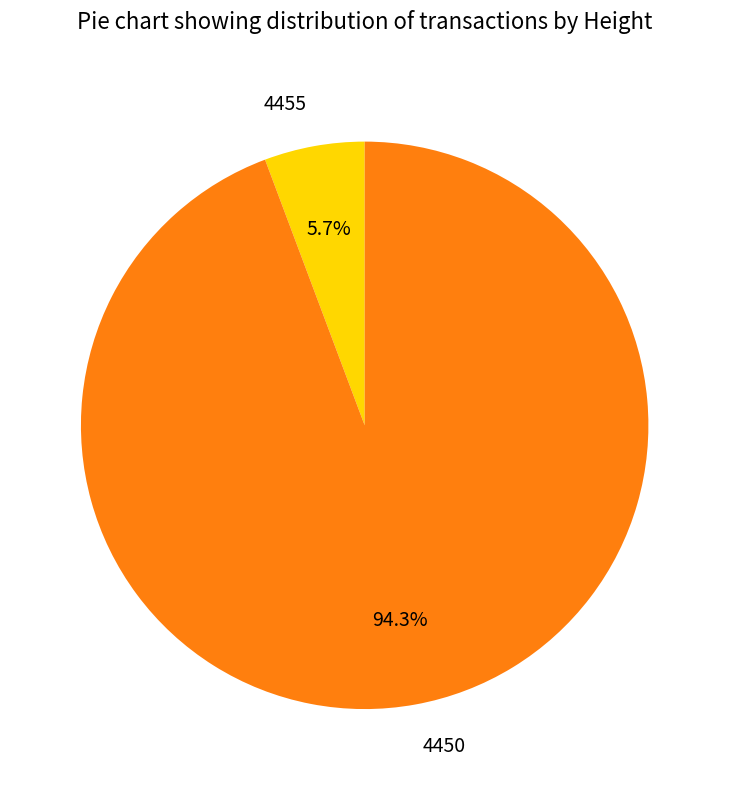

Rank the categories by value from lowest to highest.

4455, 4450